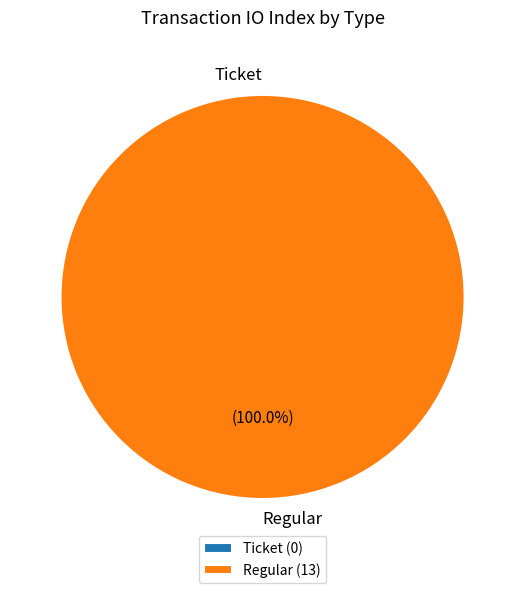

Rank the categories by value from highest to lowest.

Regular, Ticket